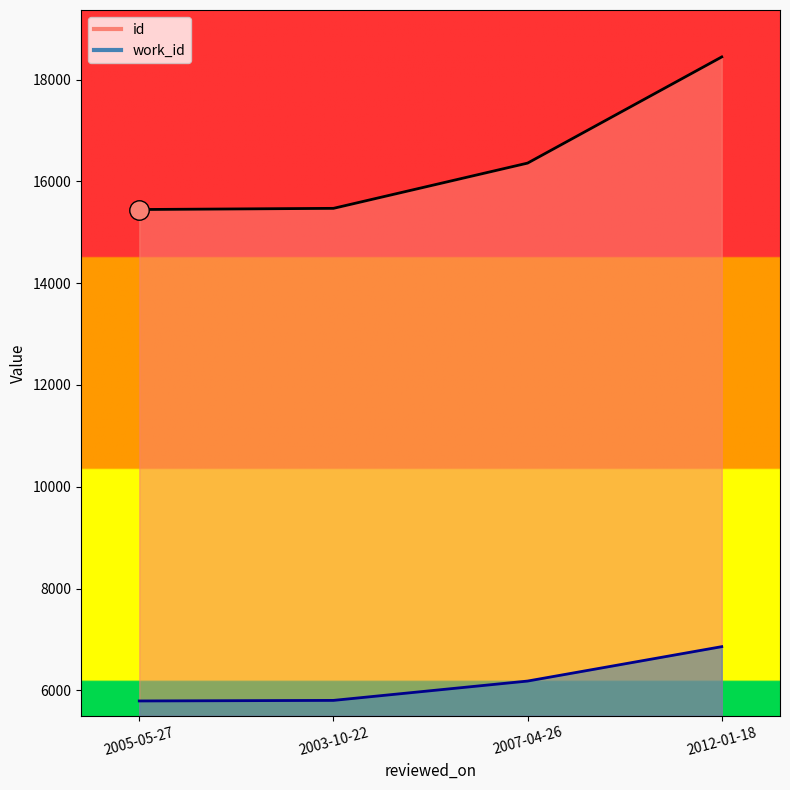

At which label does id reach its minimum?

2005-05-27